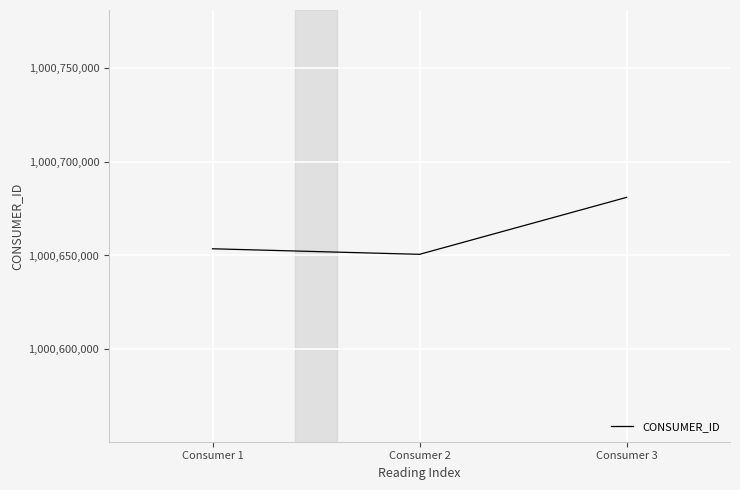

Reading left to right, what are all the values shown in this chart?

1000653575	1000650608	1000680996